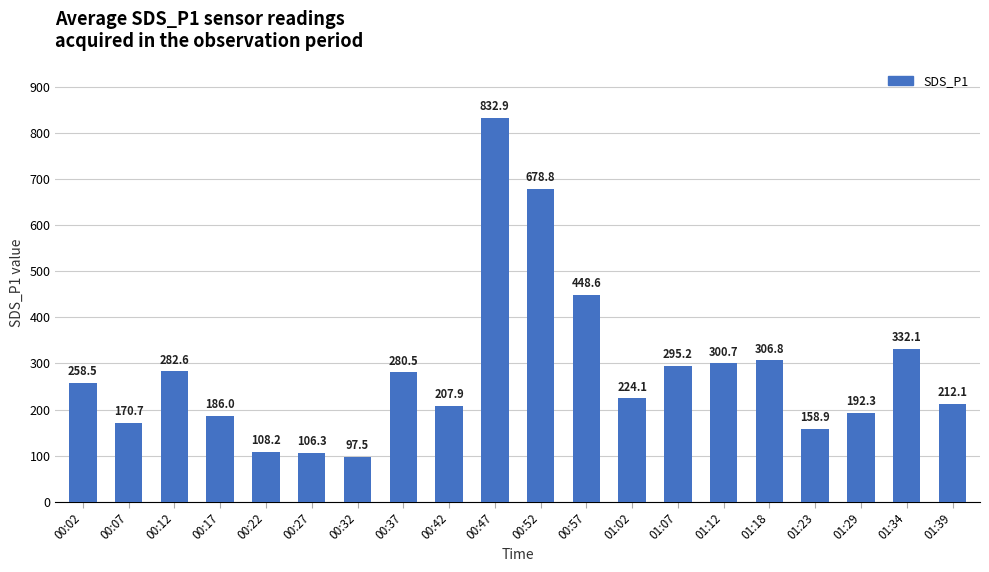

What is the change in value from 01:12 to 01:34?

+31.4